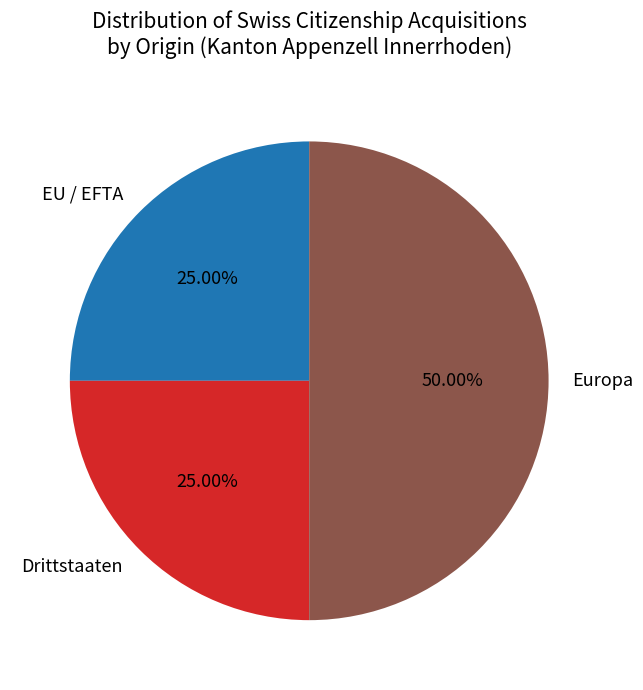

Is EU / EFTA the majority of the pie?

No